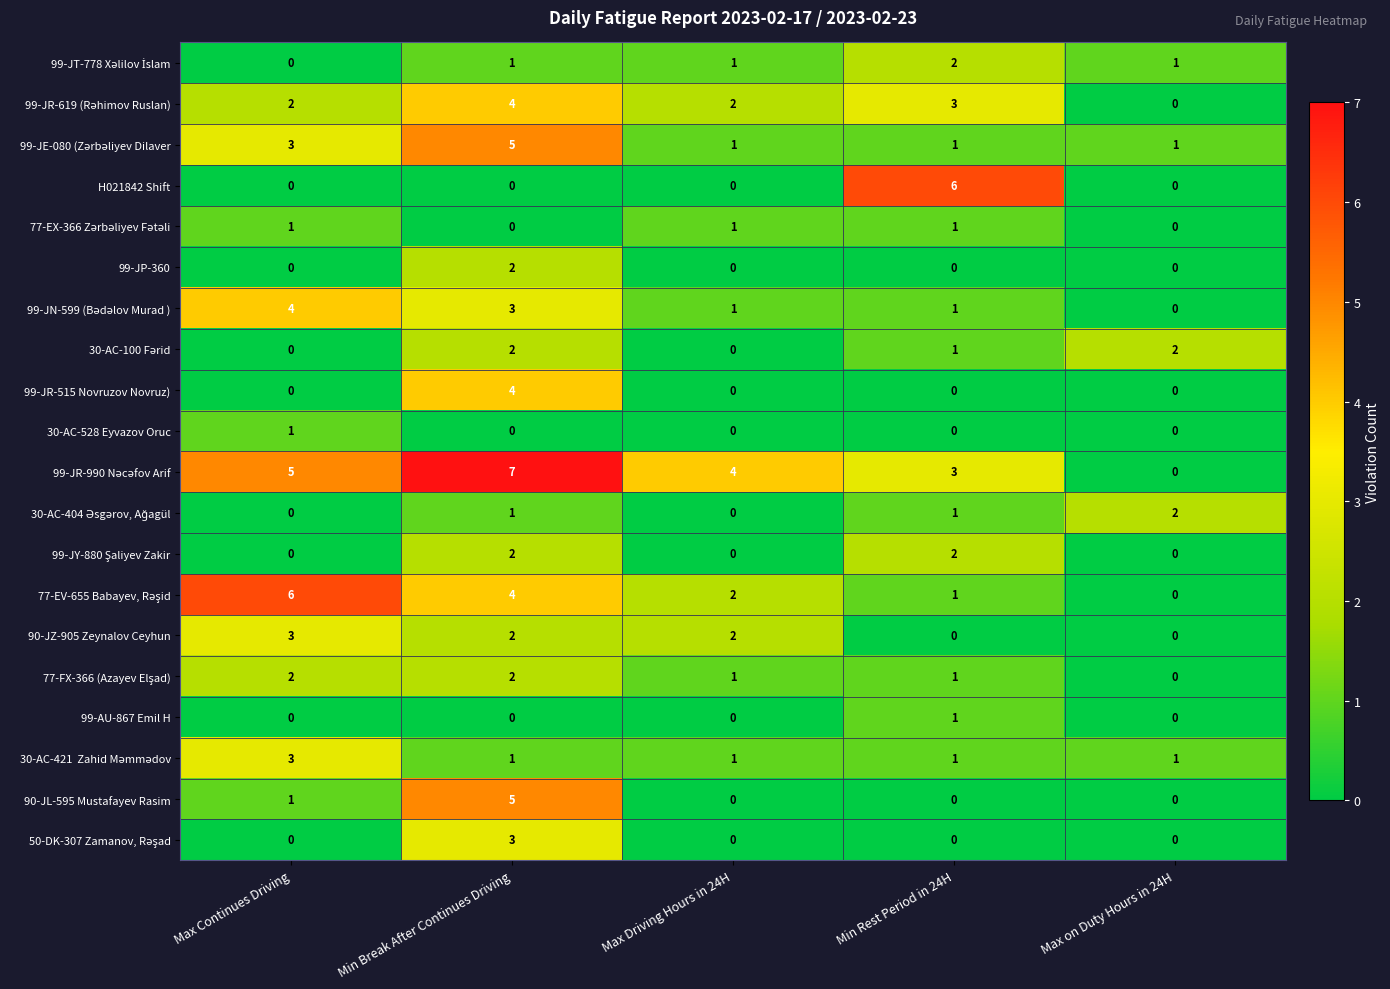

At how many categories does at least one series exceed 3?

4